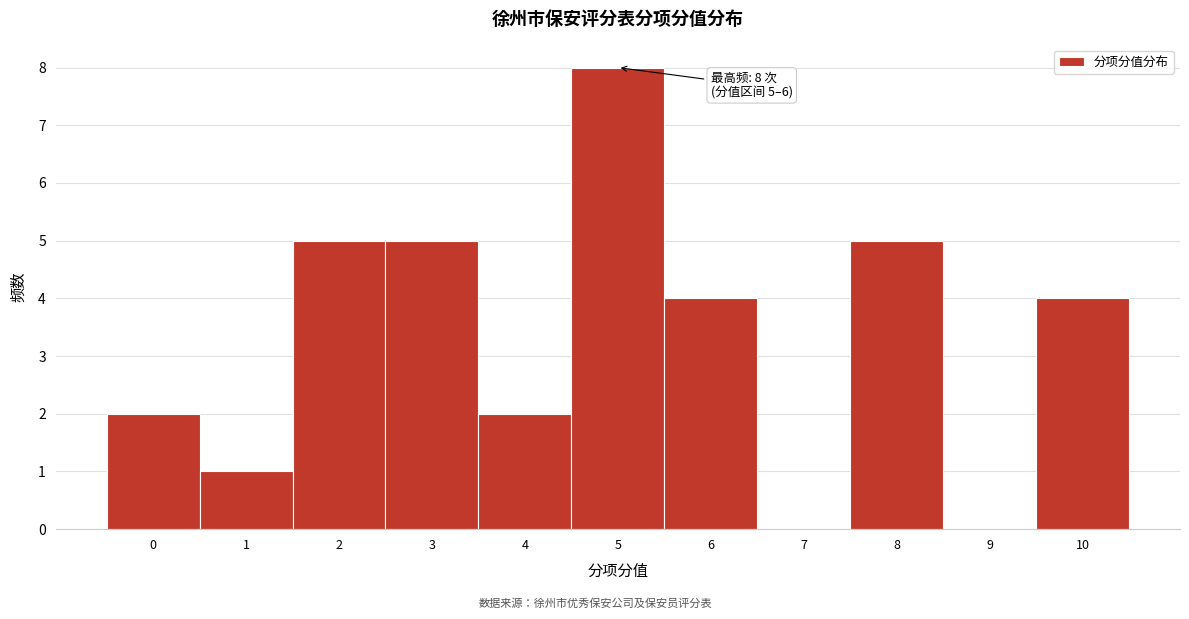

Reading right to left, what are all the values shown in this chart?

10=4	9=0	8=5	7=0	6=4	5=8	4=2	3=5	2=5	1=1	0=2